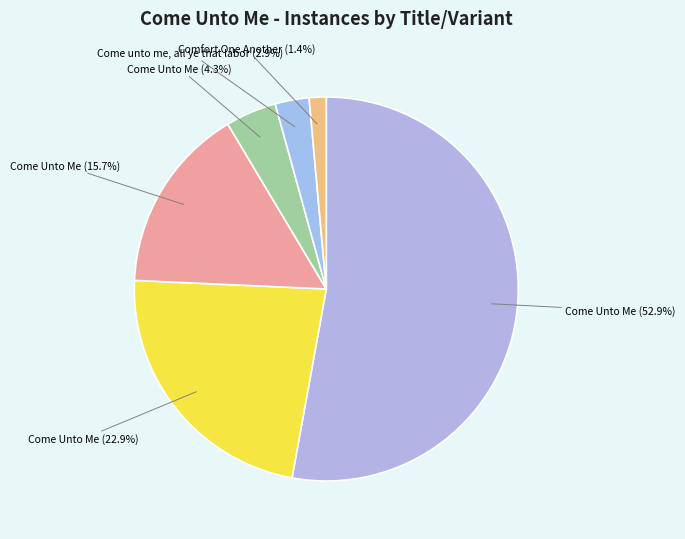

Count the number of slices in the pie.

6